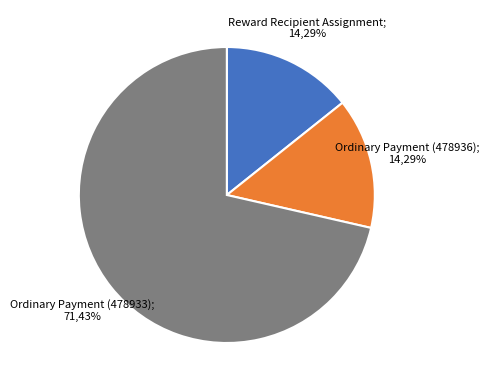

To the nearest percent, what is the average slice percentage?

33%